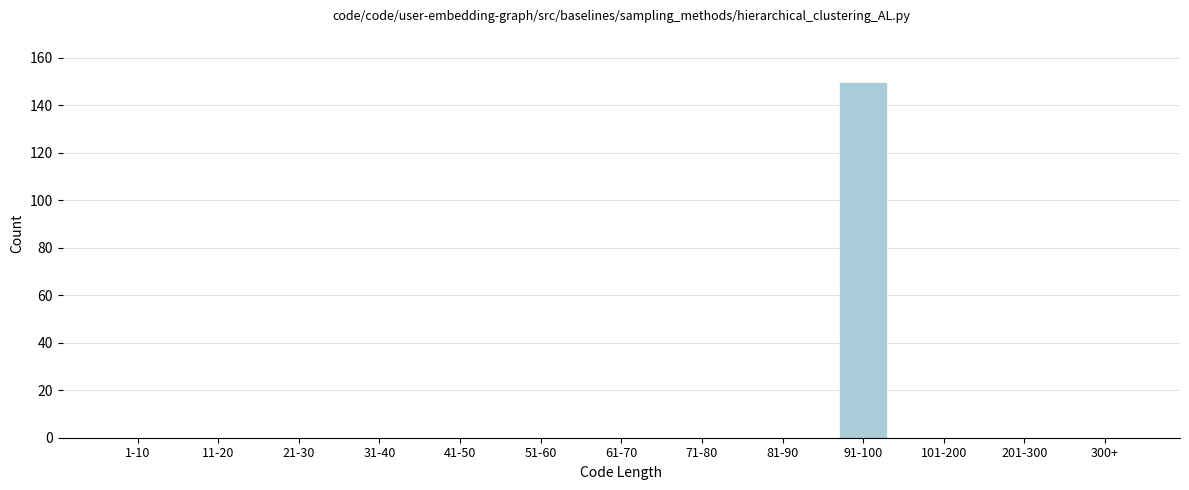

Reading left to right, list all the values displayed in this chart.

1-10=0	11-20=0	21-30=0	31-40=0	41-50=0	51-60=0	61-70=0	71-80=0	81-90=0	91-100=150	101-200=0	201-300=0	300+=0